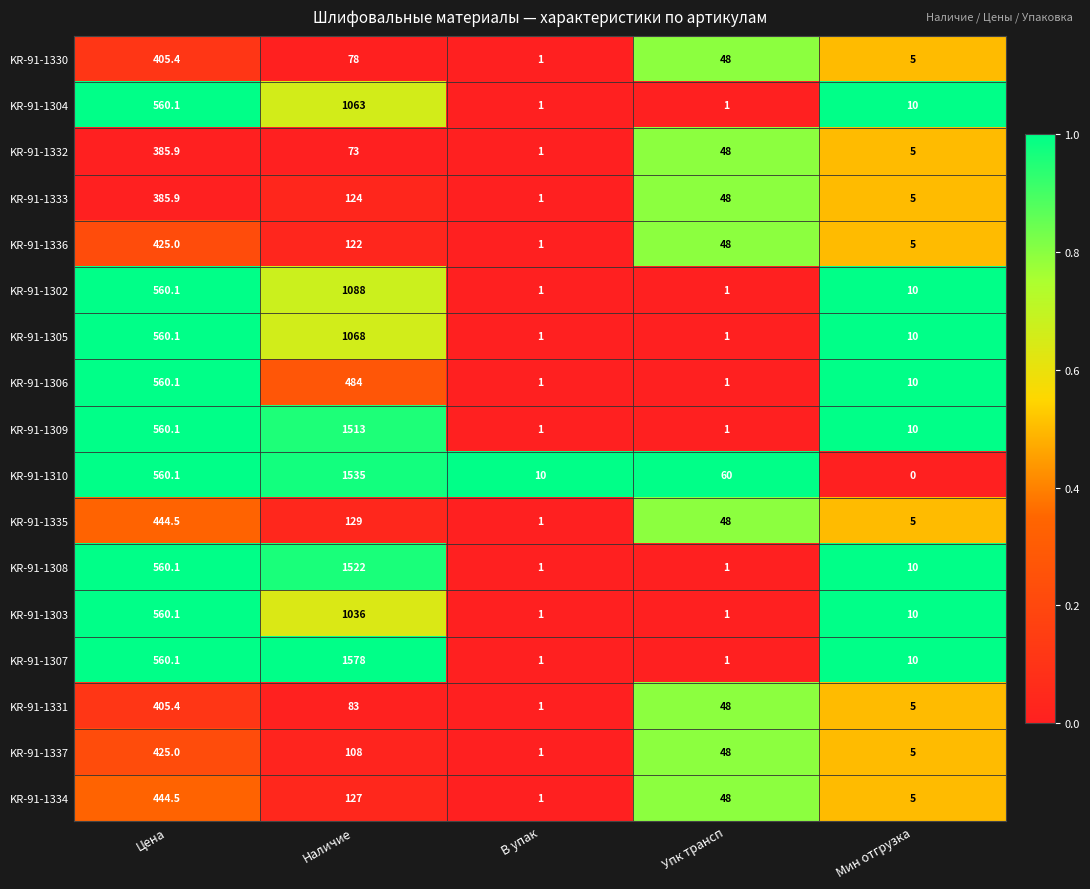

What is the average value of the KR-91-1304 series?

327.0